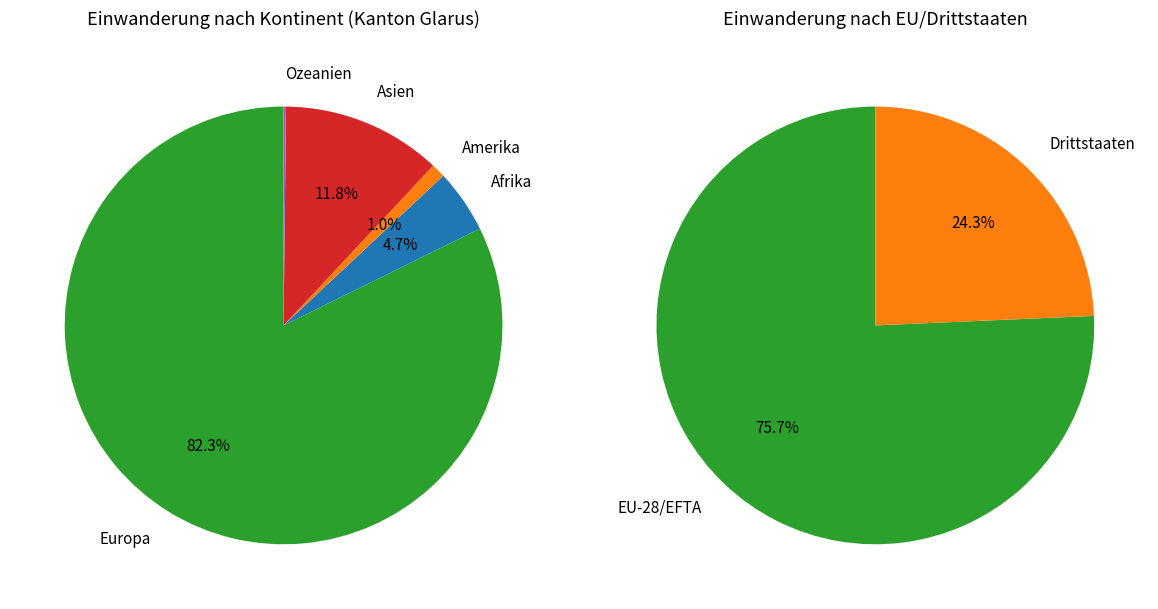

What is the smallest slice in the pie chart?

Ozeanien